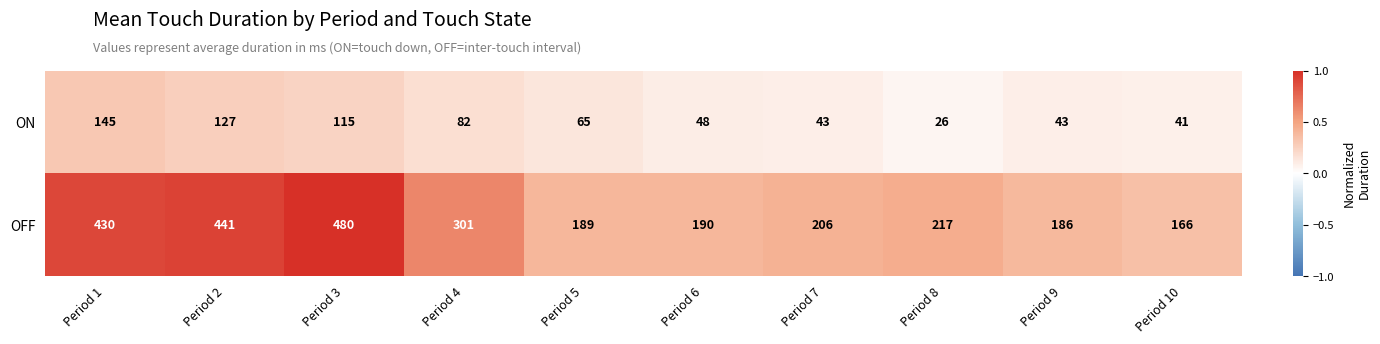

The value of ON at Period 5 is 18. True or false?

False